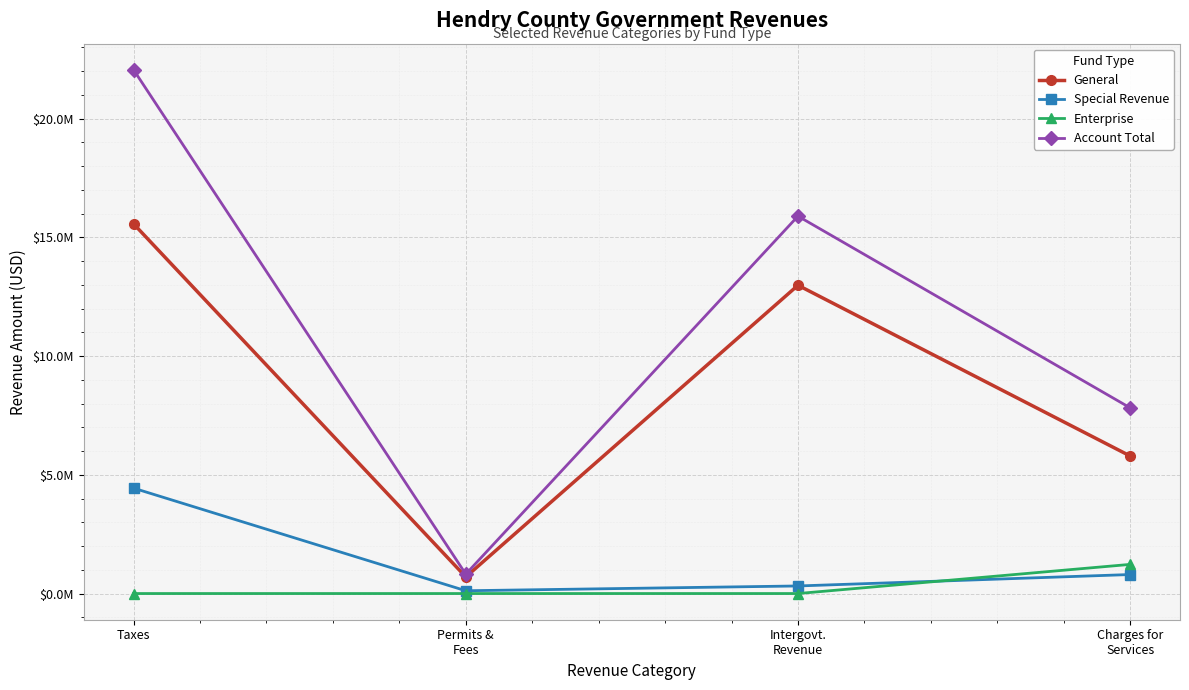

Which series has the largest range (max minus min)?

Account Total